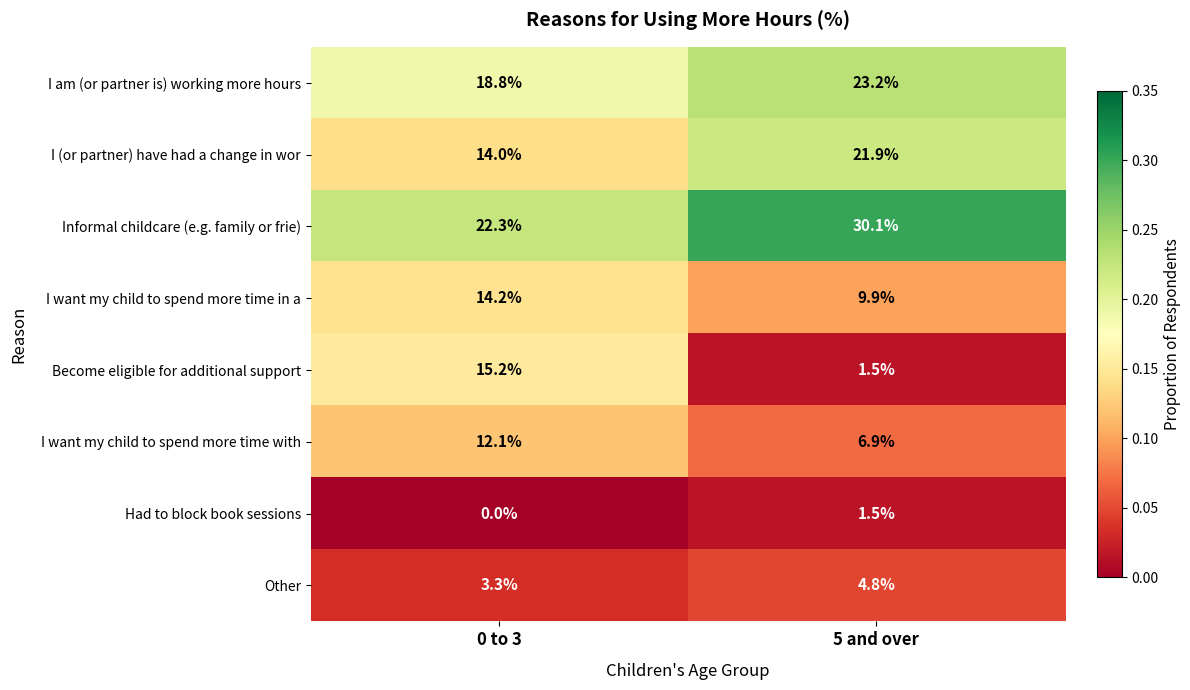

What is the approximate value of Informal childcare (e.g. family or frie) at 5 and over?

30.1